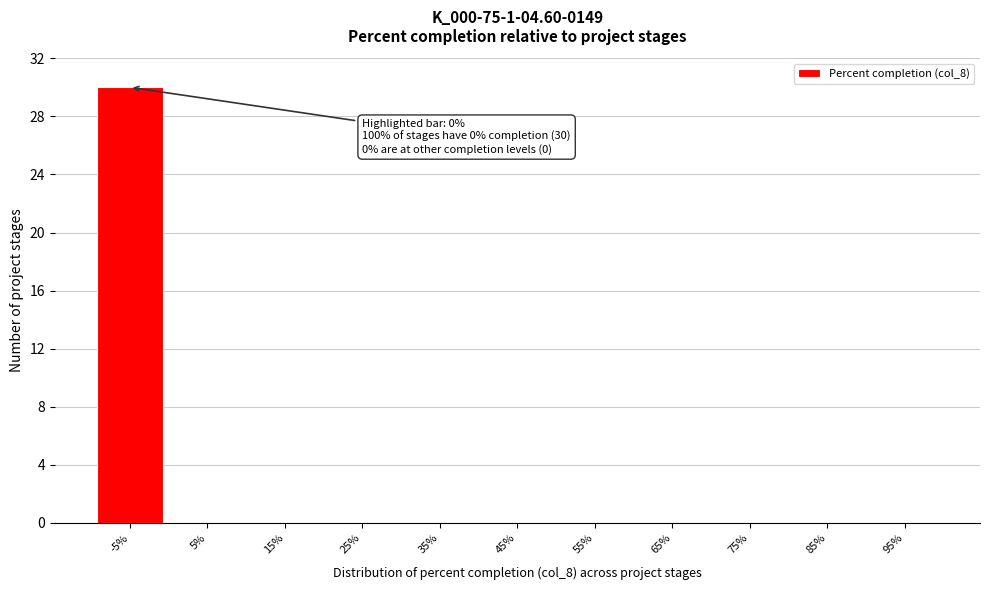

Reading right to left, what are all the values shown in this chart?

95%=0	85%=0	75%=0	65%=0	55%=0	45%=0	35%=0	25%=0	15%=0	5%=0	-5%=30